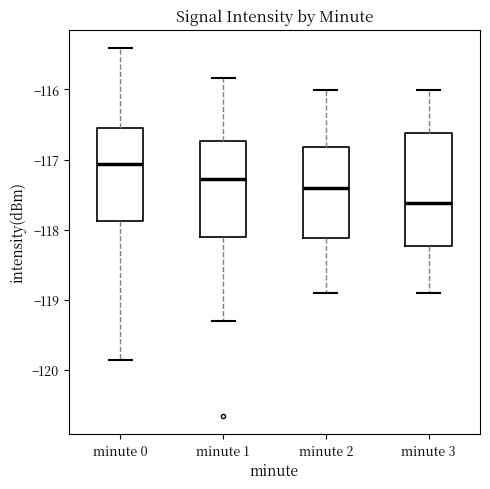

Where is the lower edge of the box for minute 3 on the y-axis? The values are not printed on the chart, so give them approximately, as read against the axis.

-118.2